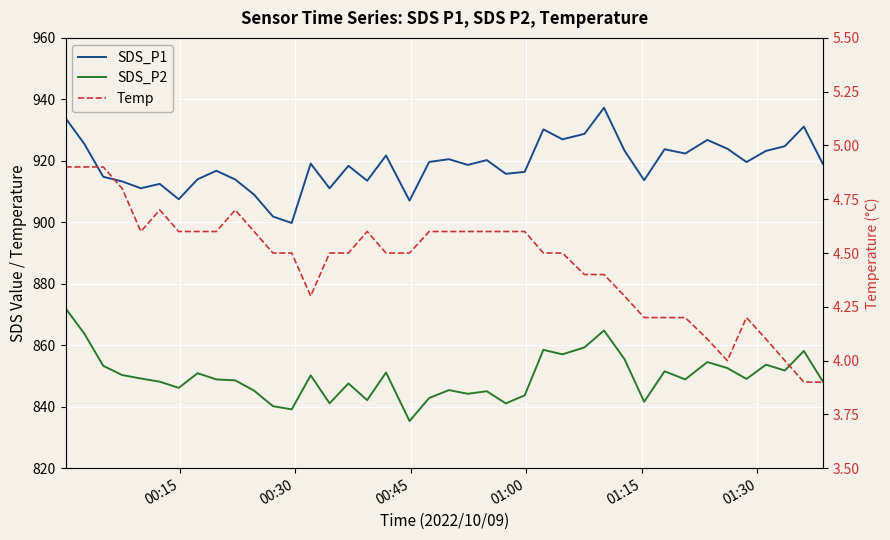

True or false: Temp and SDS_P2 intersect in this chart.

False